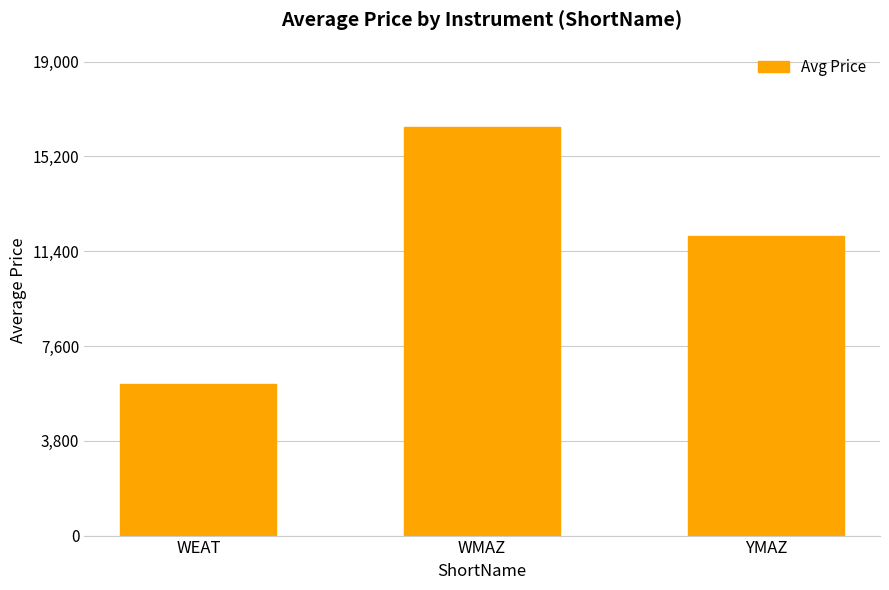

Rank the categories by value from highest to lowest.

WMAZ, YMAZ, WEAT